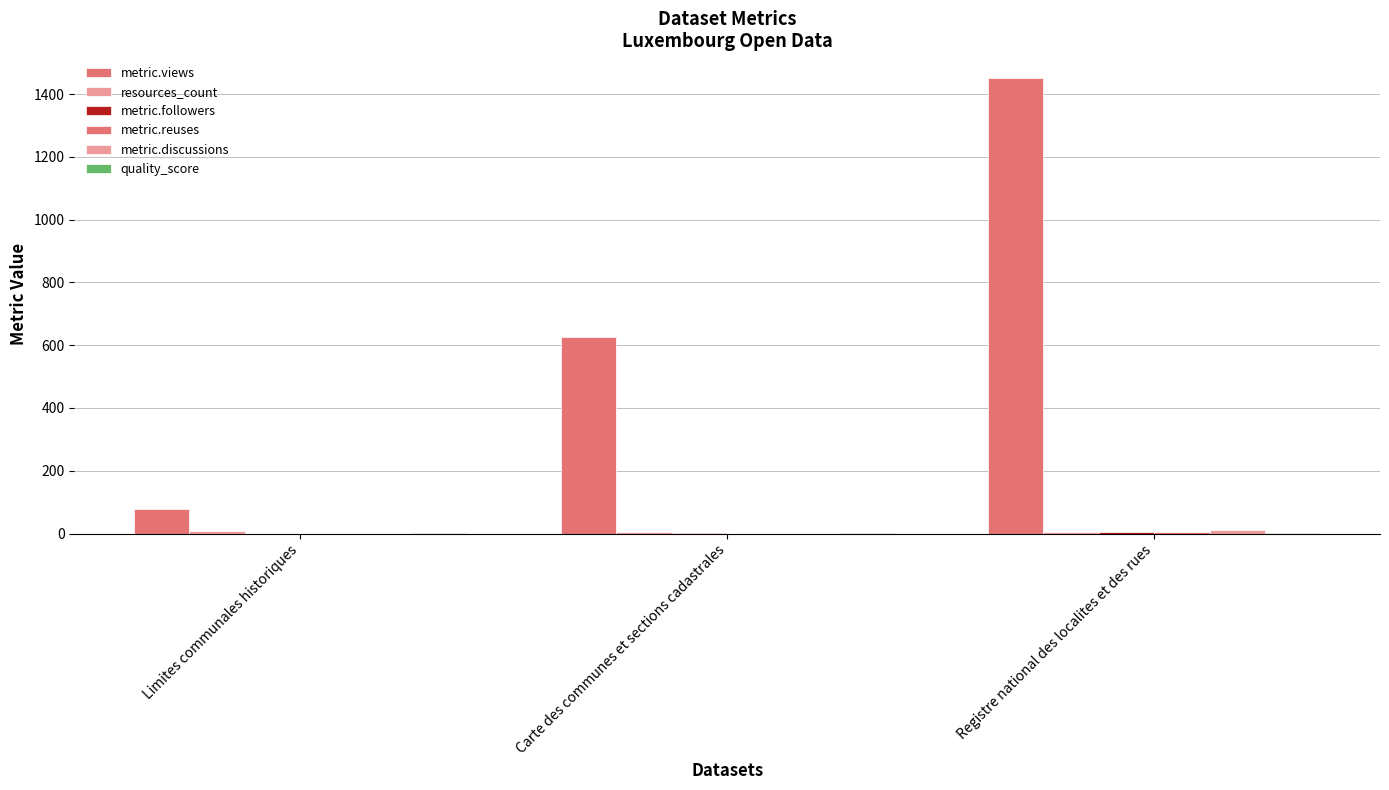

Rank the categories by metric.views value from highest to lowest.

Registre national des localites et des rues, Carte des communes et sections cadastrales, Limites communales historiques